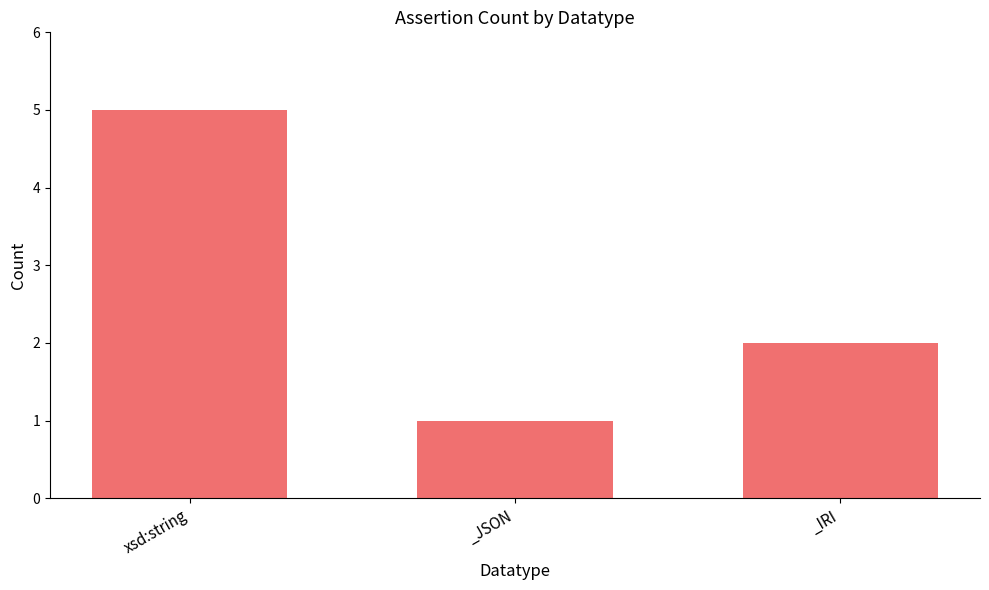

Reading right to left, what are all the values shown in this chart?

_IRI=2	_JSON=1	xsd:string=5